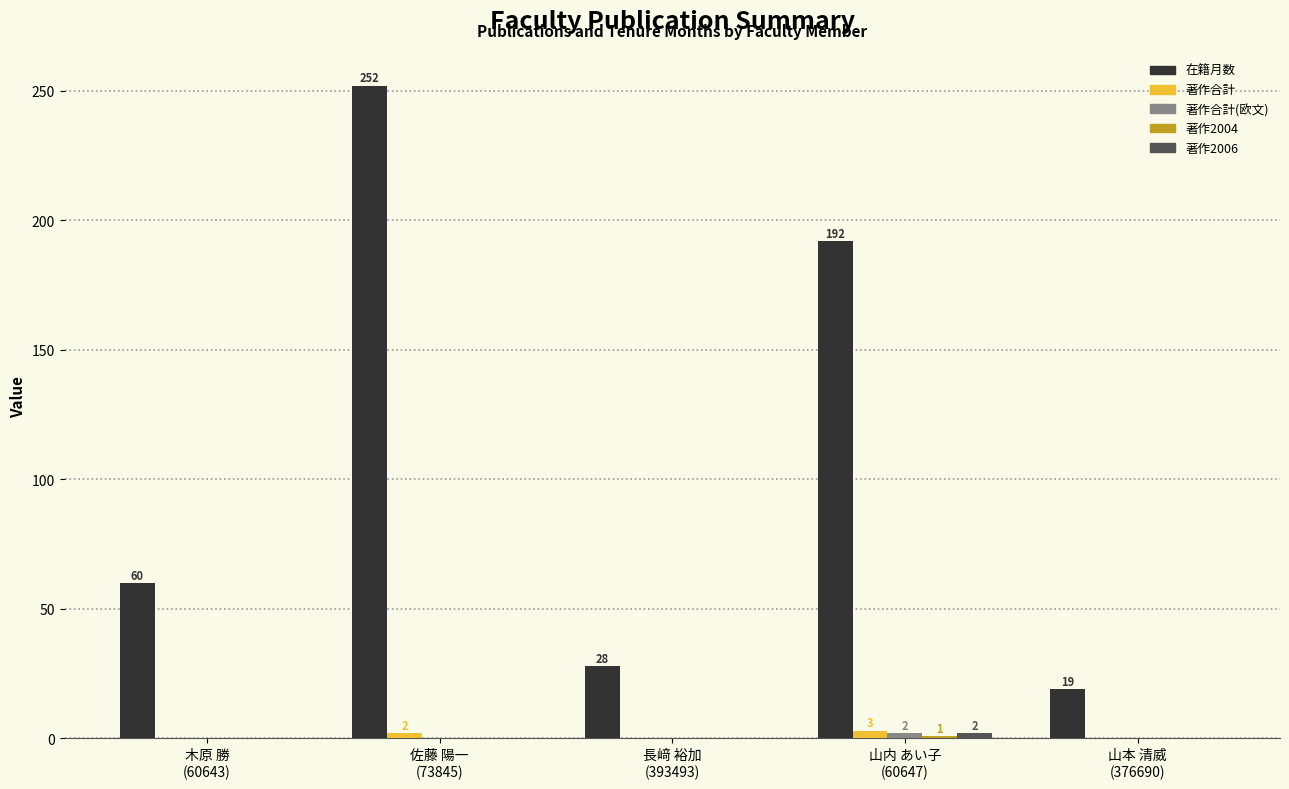

Which series has the largest total across all categories?

在籍月数